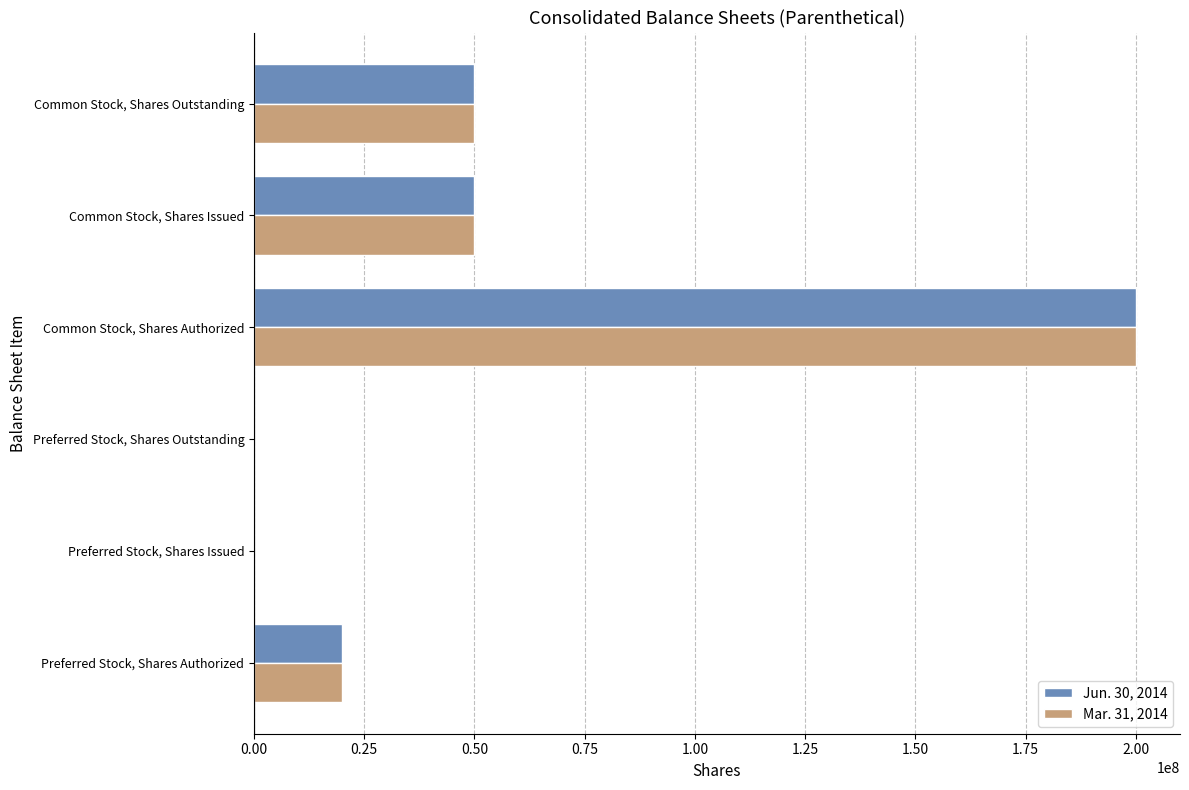

At which category does the chart reach its peak across all series?

Common Stock, Shares Authorized